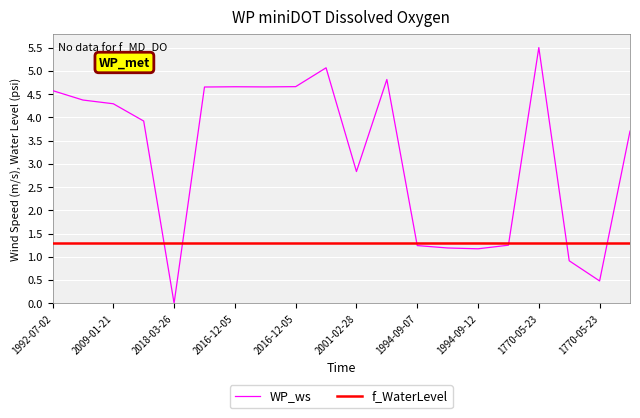

What is the maximum value for f_WaterLevel?

1.3